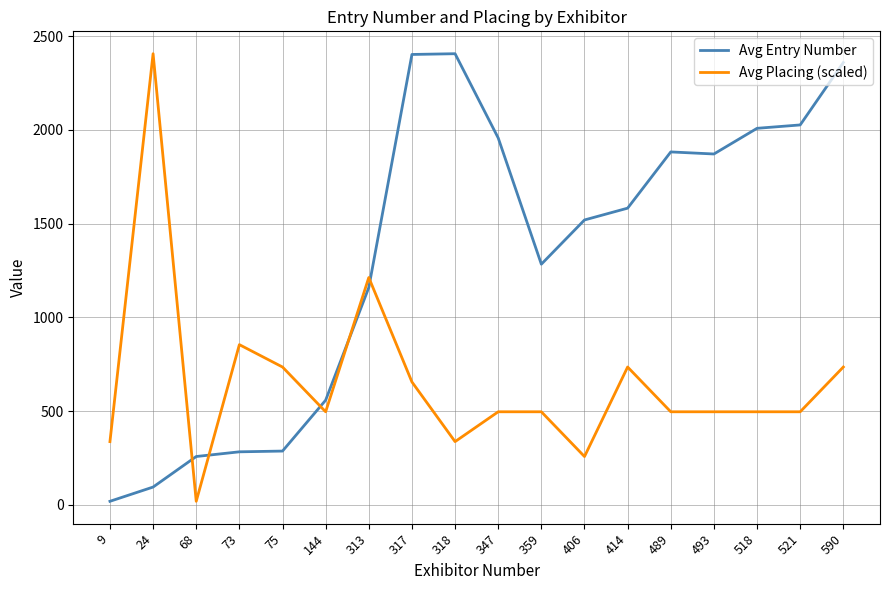

What is the greatest value displayed?

2407.0